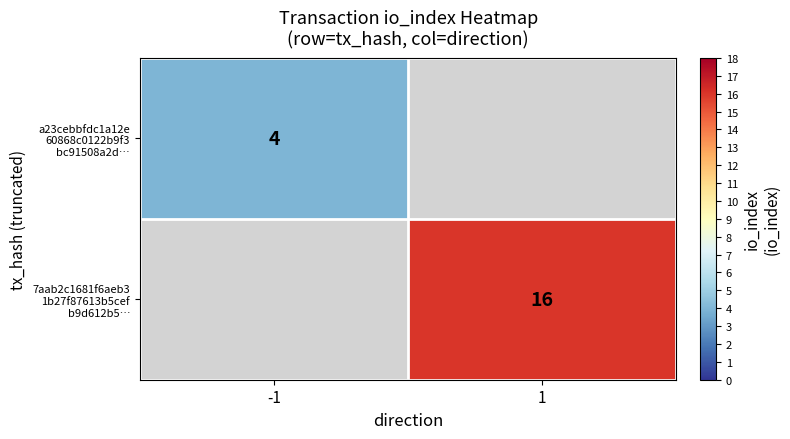

Which label corresponds to the smallest value in the chart?

-1